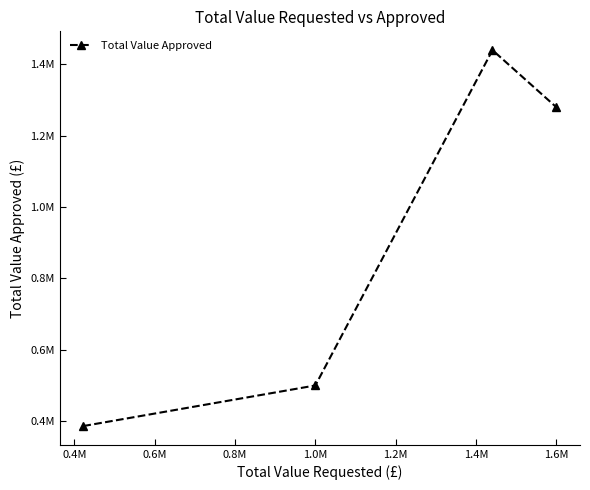

What is the smallest value displayed?

386250